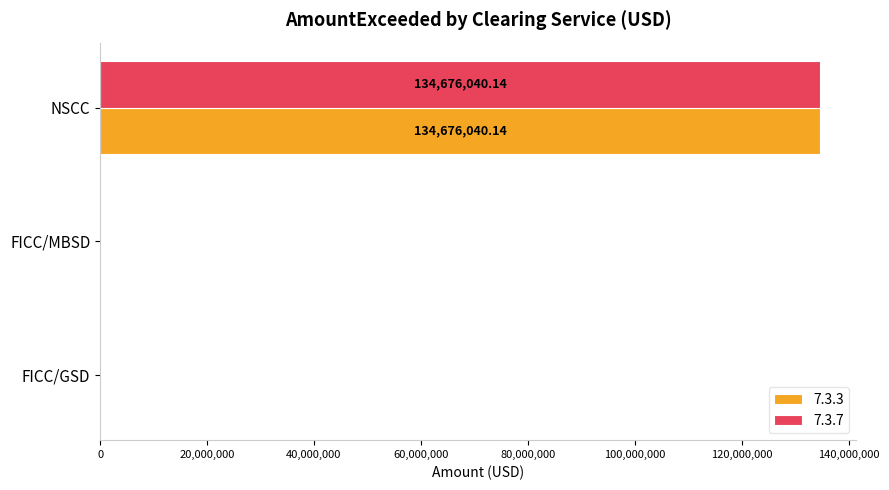

Count the number of categories in the chart.

3